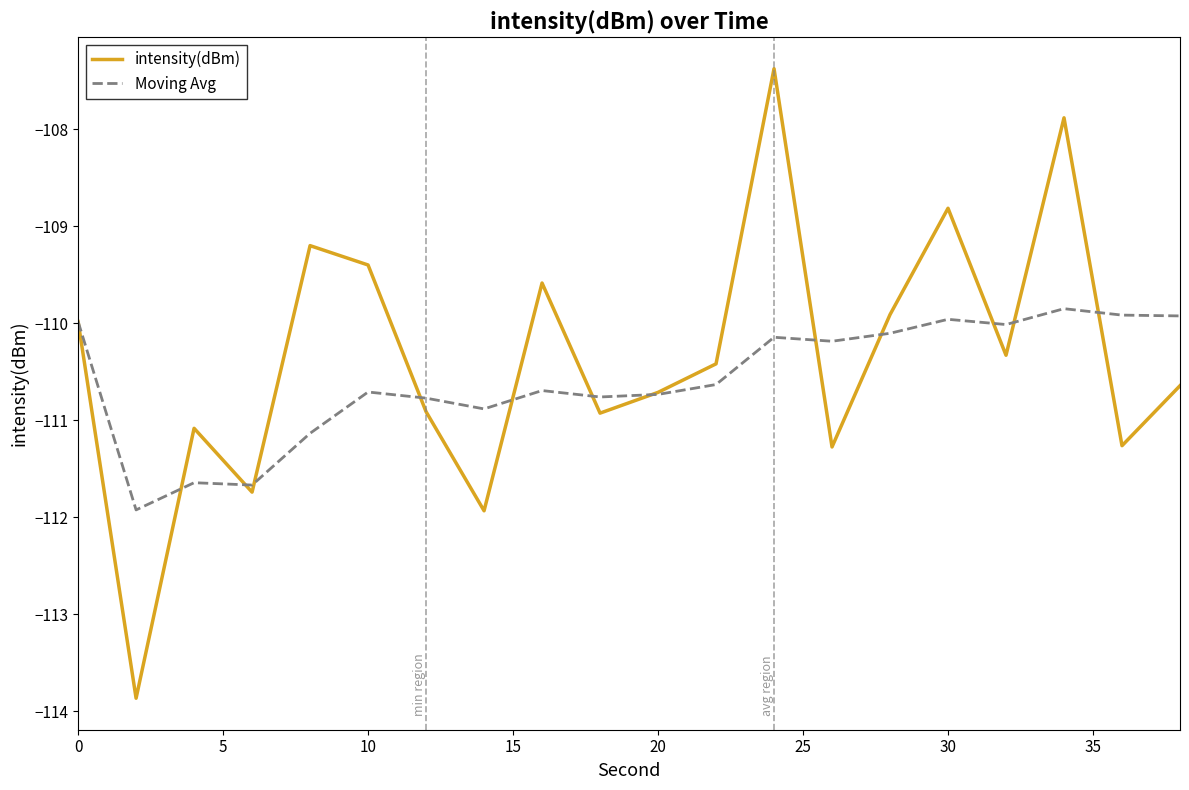

After their last crossing, which series has the higher values: intensity(dBm) or Moving Avg?

Moving Avg